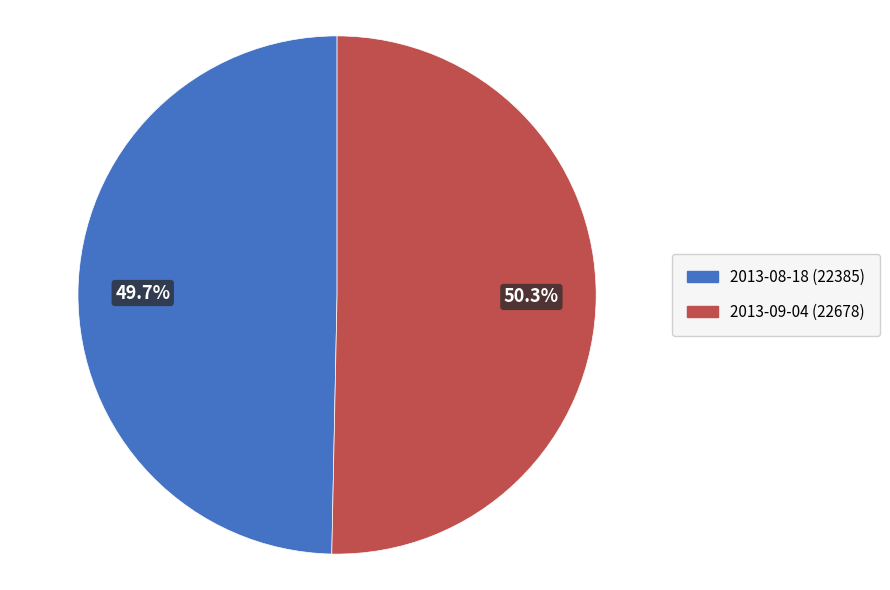

True or false: 2013-09-04 accounts for 40% of the total.

False